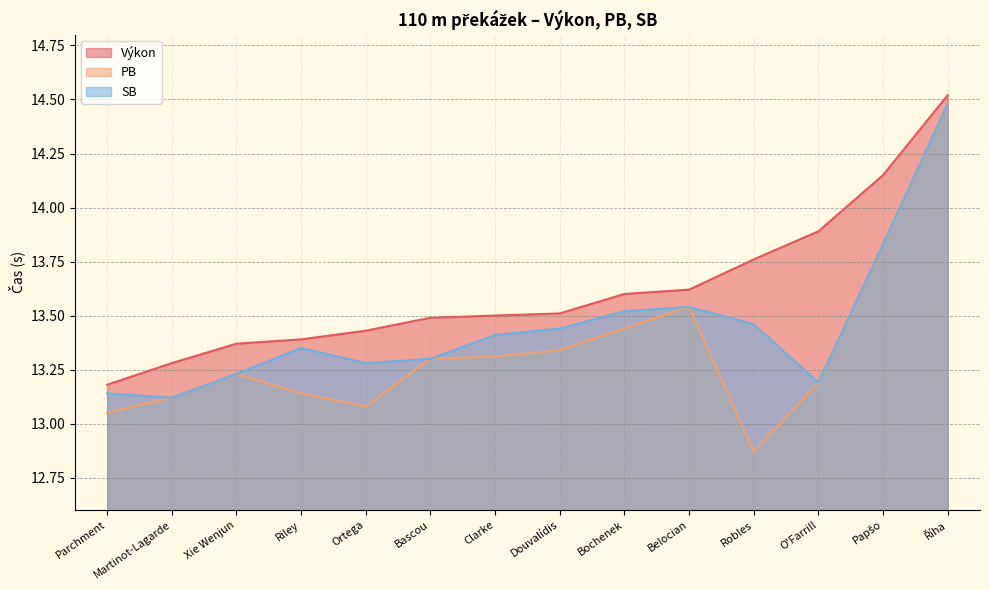

True or false: SB and Výkon intersect in this chart.

False